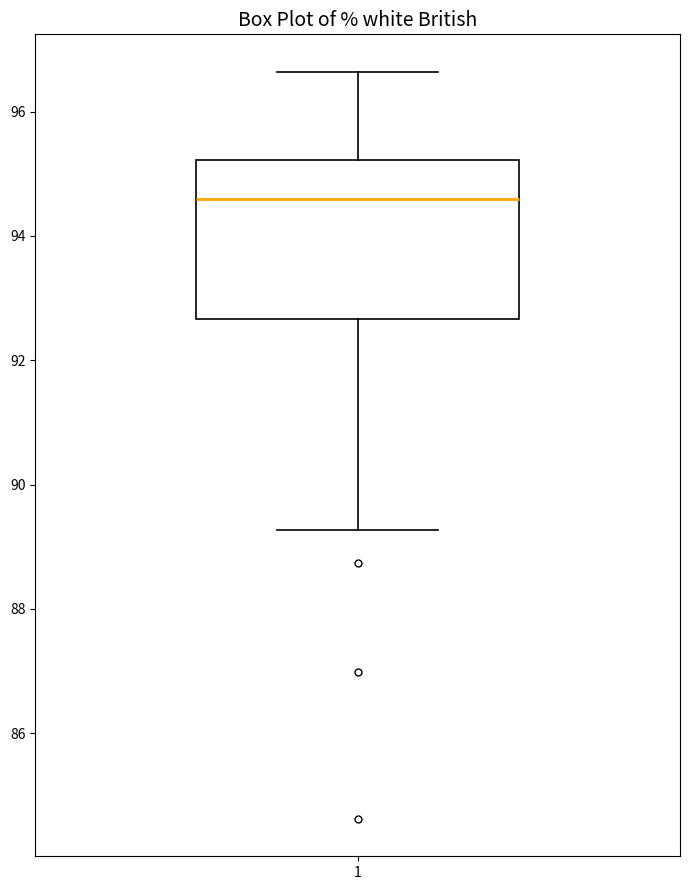

Where is the upper edge of the box at x = 1 on the y-axis? The values are not printed on the chart, so give them approximately, as read against the axis.

95.2